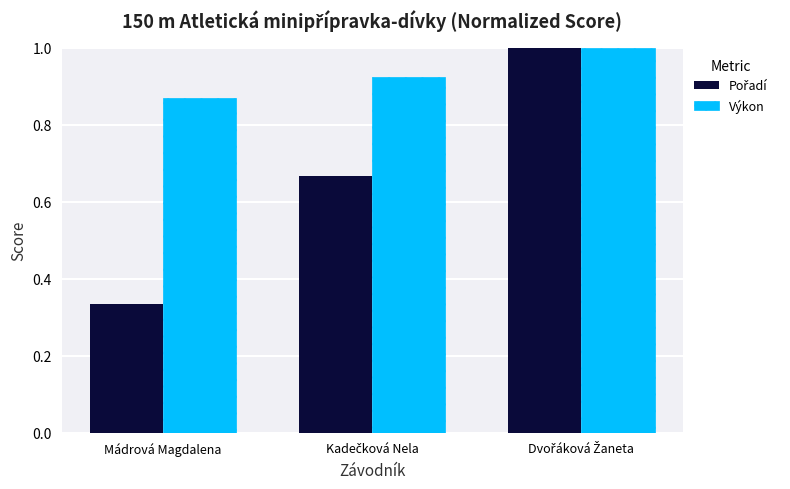

At which category does the chart reach its minimum across all series?

Mádrová Magdalena